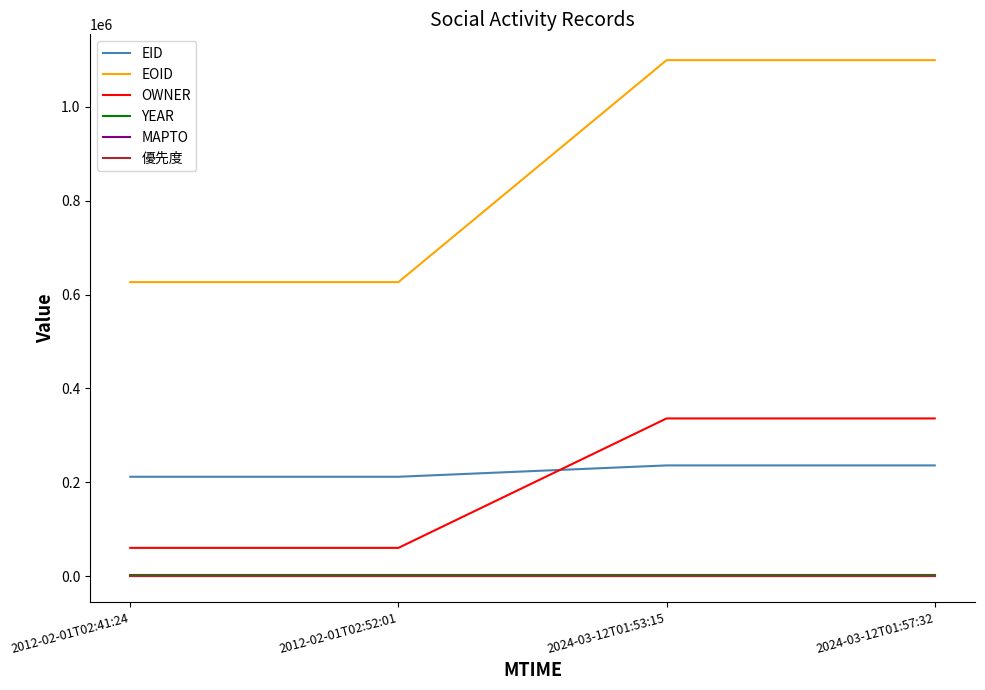

Between 2012-02-01T02:41:24 and 2024-03-12T01:53:15, which series saw the biggest shift?

EOID